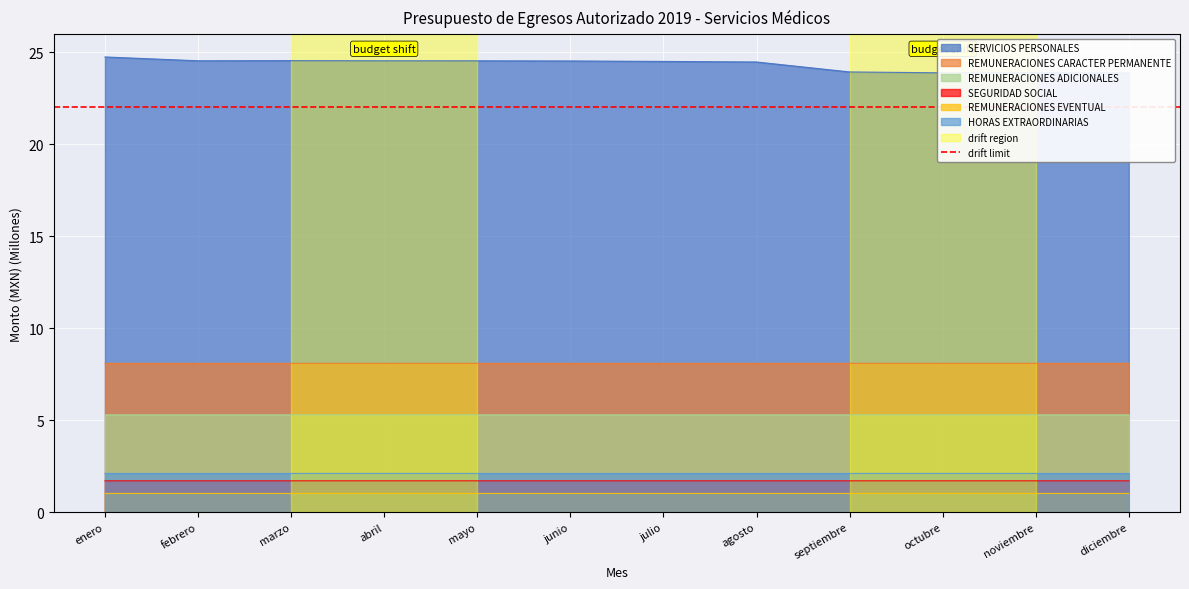

Between enero and junio, which is larger?

enero